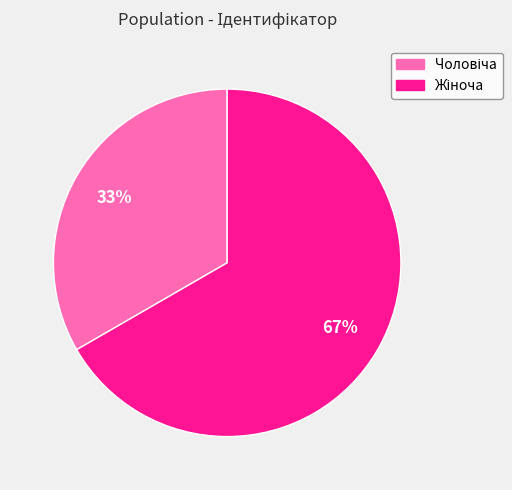

Is there any slice that represents more than half of the pie?

Yes